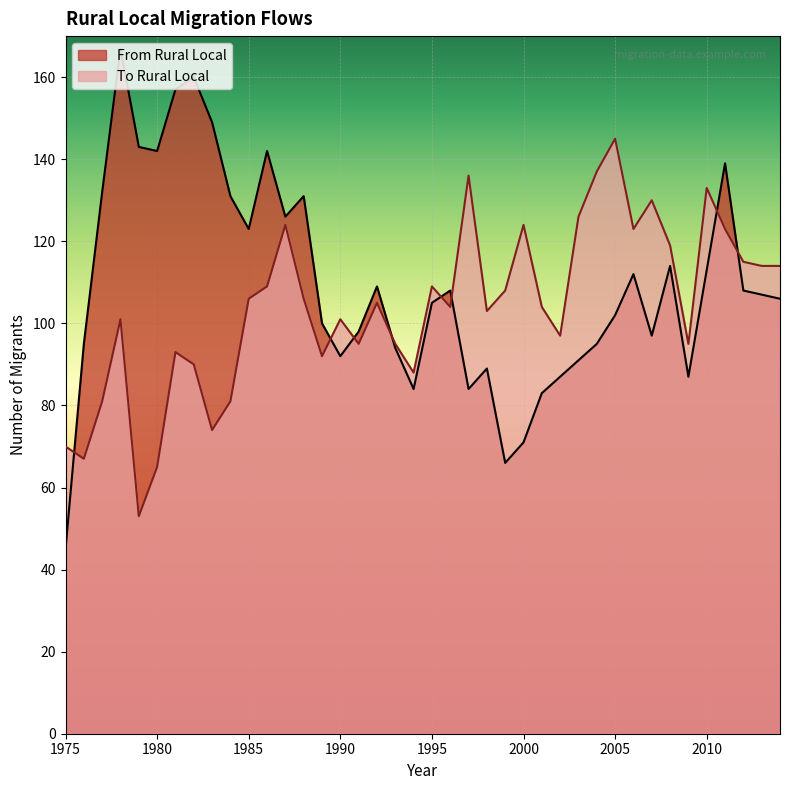

What is the difference between the maximum and second lowest values in the From Rural Local series?

101